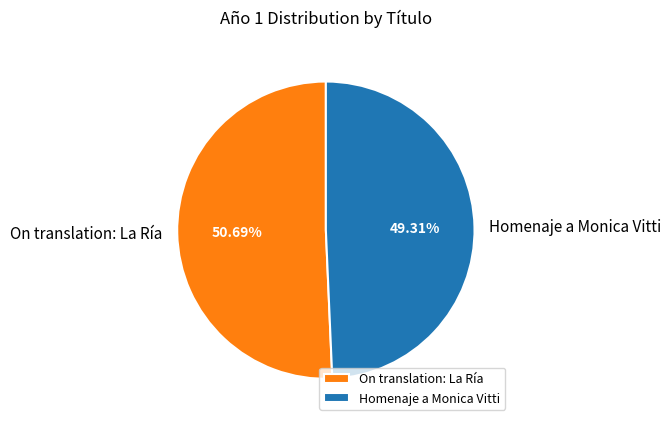

To the nearest percent, what is the combined percentage of On translation: La Ría and Homenaje a Monica Vitti?

100%